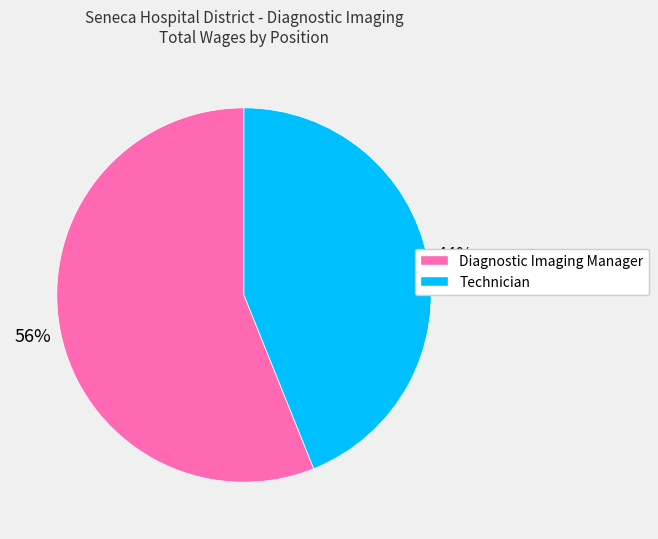

To the nearest percent, what is the combined percentage of Diagnostic Imaging Manager and Technician?

100%